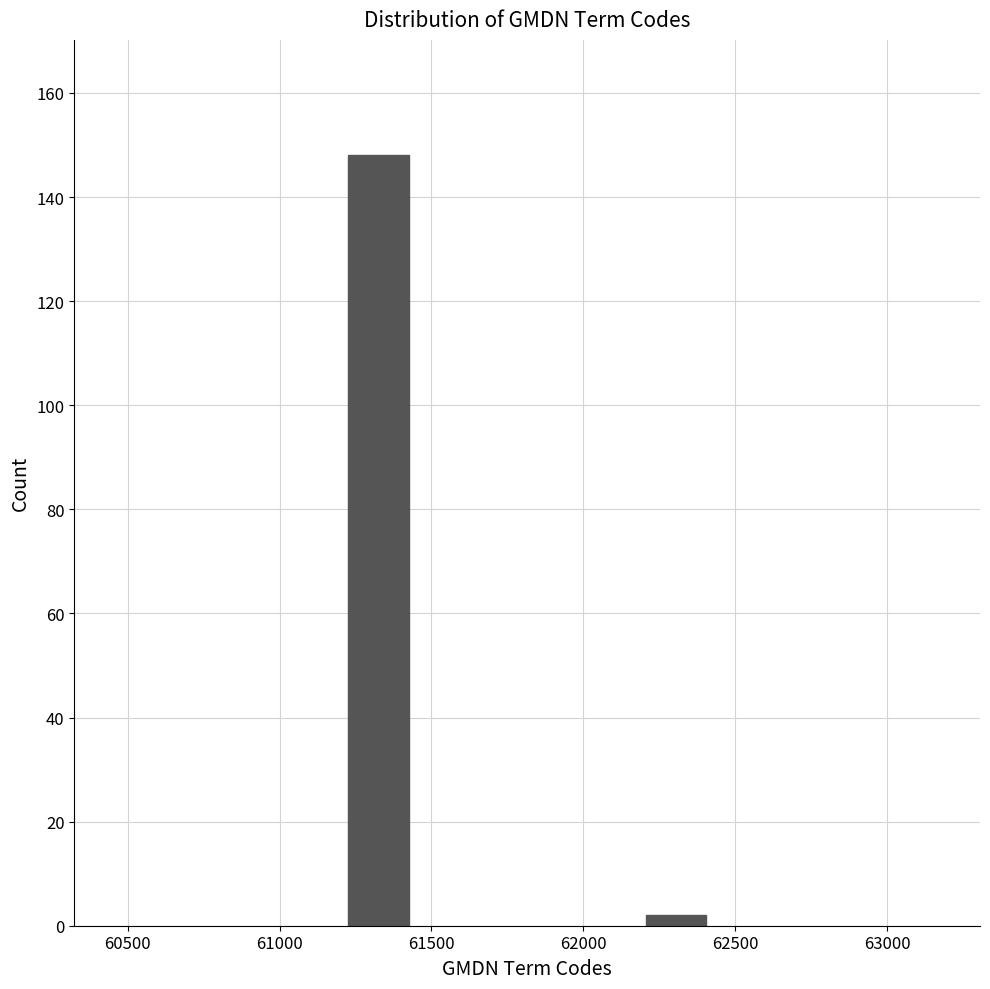

Reading left to right, list all the values displayed in this chart.

148	2